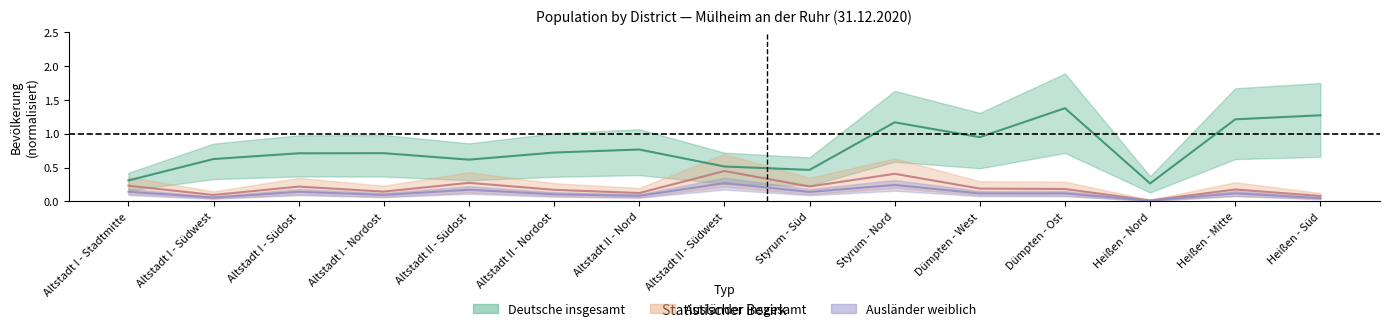

The Deutsche weiblich series shows 1.0 at Altstadt II - Südost. True or false?

False